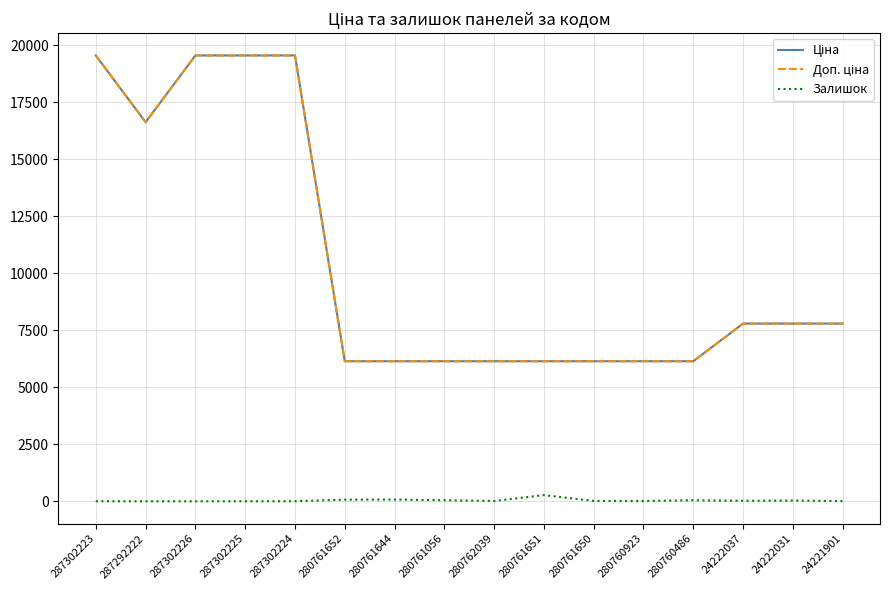

The value of Доп. ціна at 287302226 is 9389.7. True or false?

False